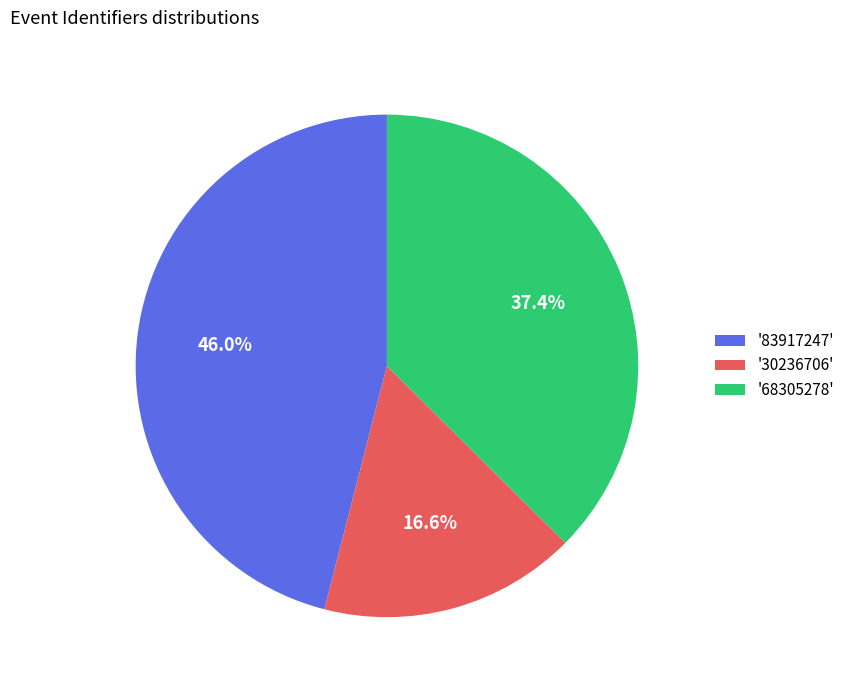

Which slice is the smallest?

'30236706'